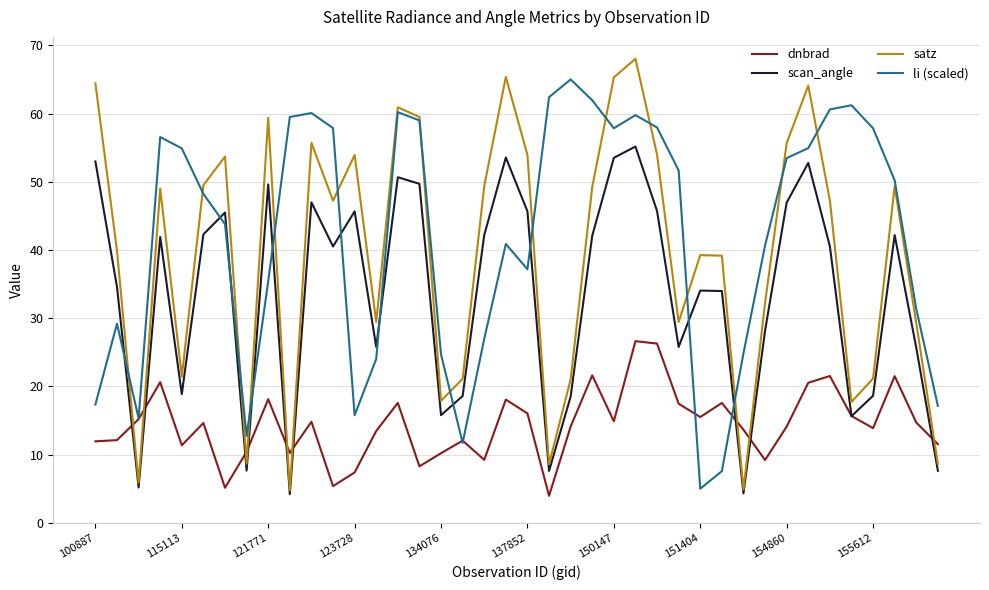

After their last crossing, which series has the higher values: li (scaled) or scan_angle?

li (scaled)